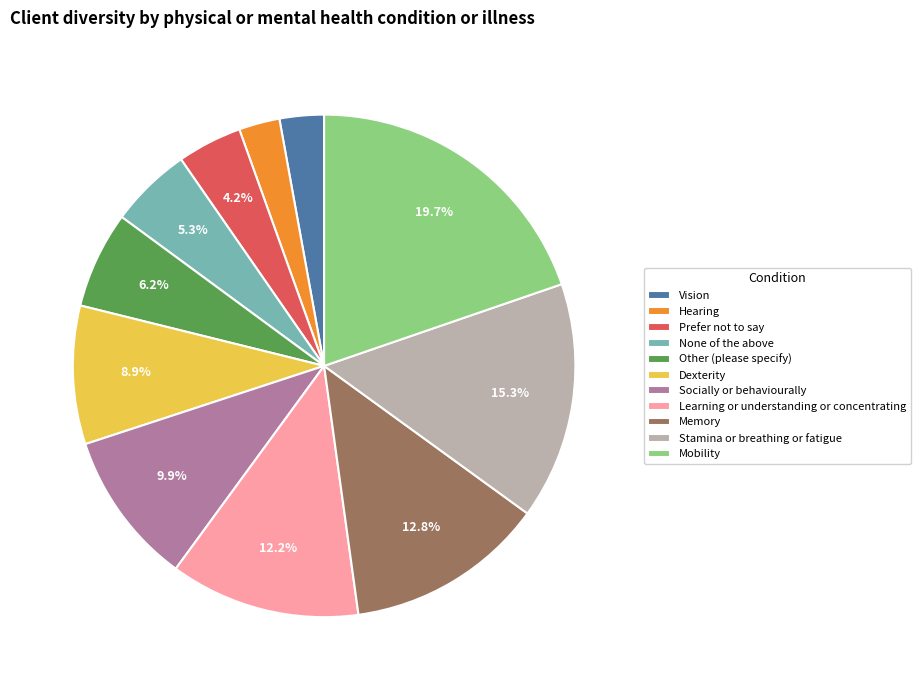

Combined, what portion of the pie is Mobility and Prefer not to say?

23.9%